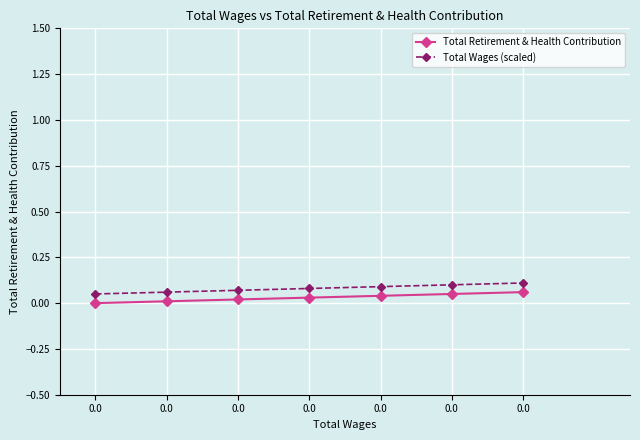

True or false: Total Wages (scaled) and Total Retirement & Health Contribution cross at least once.

False